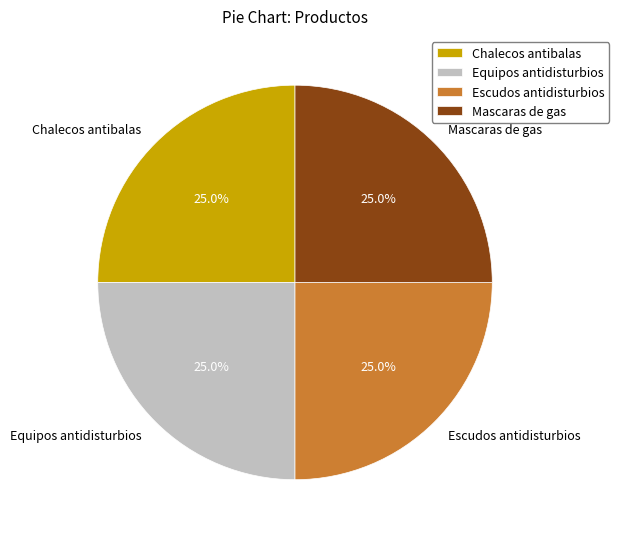

Count the number of slices in the pie.

4